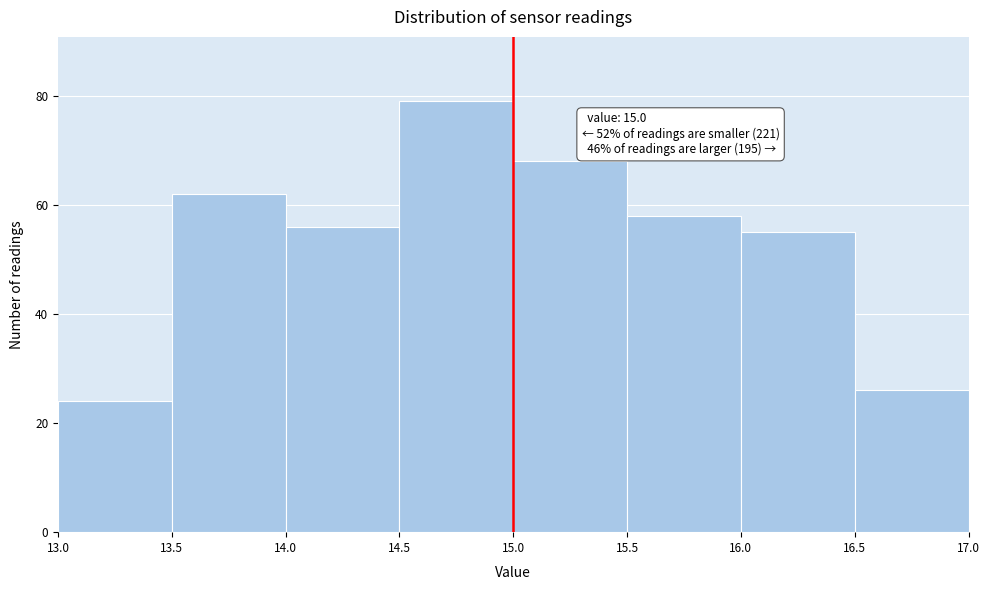

Which range on the x-axis has the tallest bar?

14.5 to 15.0